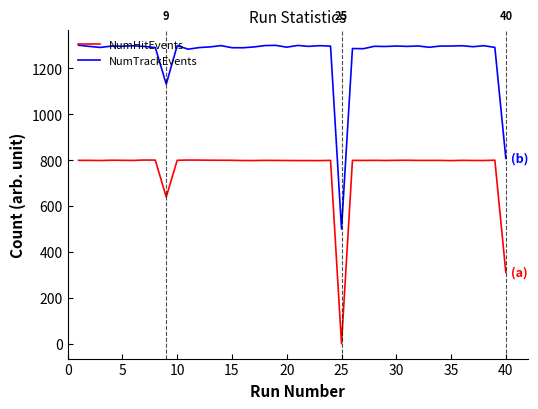

What is the difference between the maximum and minimum values in the NumTrackEvents series?

800.0